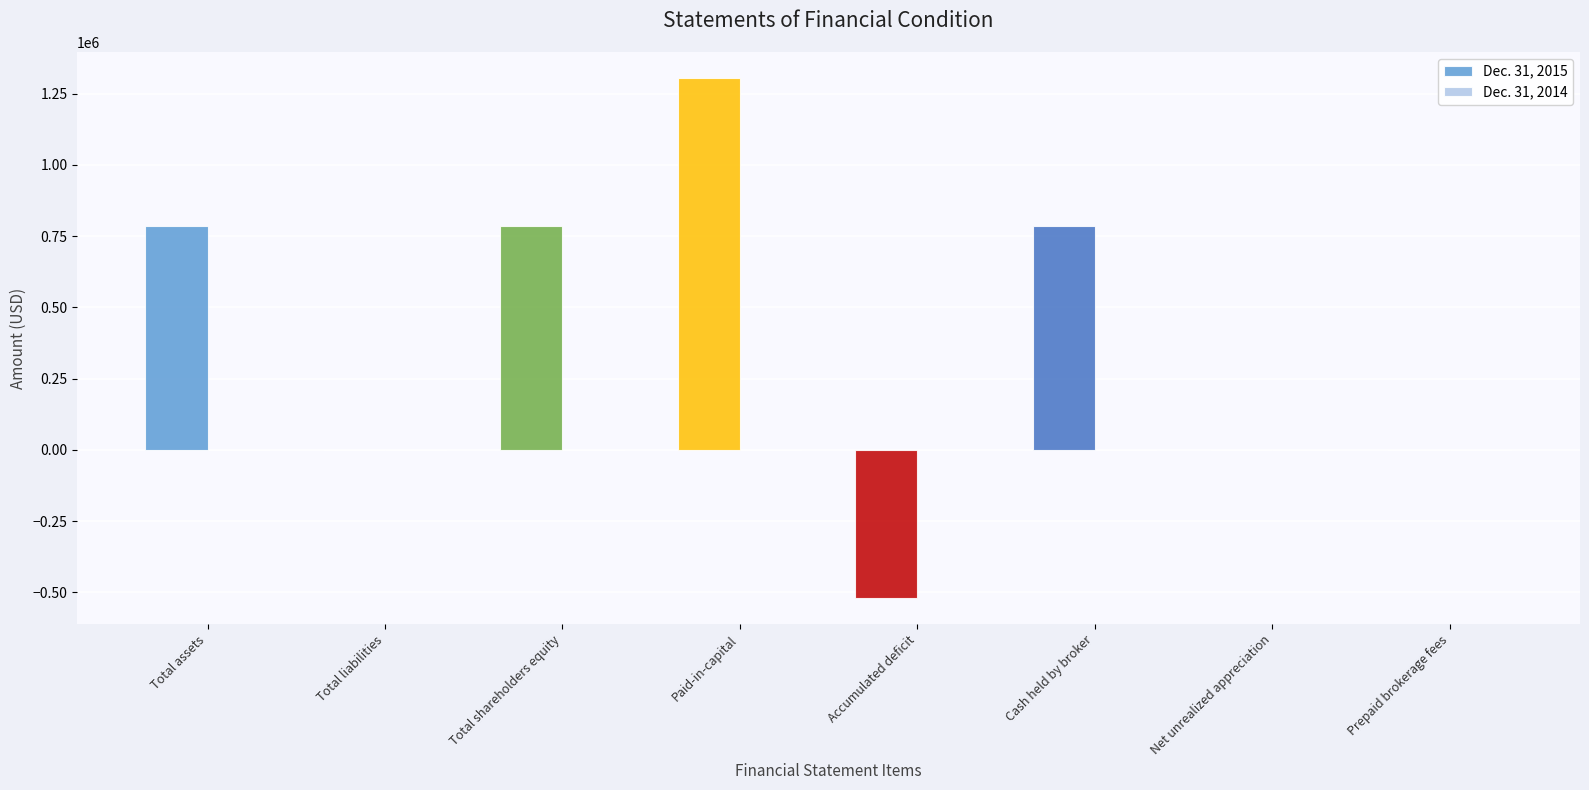

The Dec. 31, 2015 series shows 1042233 at Cash held by broker. True or false?

False